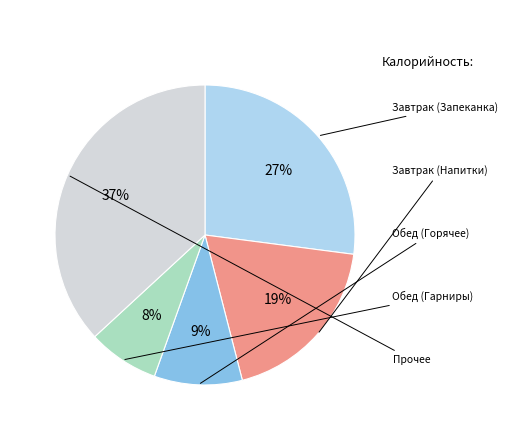

Does any single category account for the majority?

No